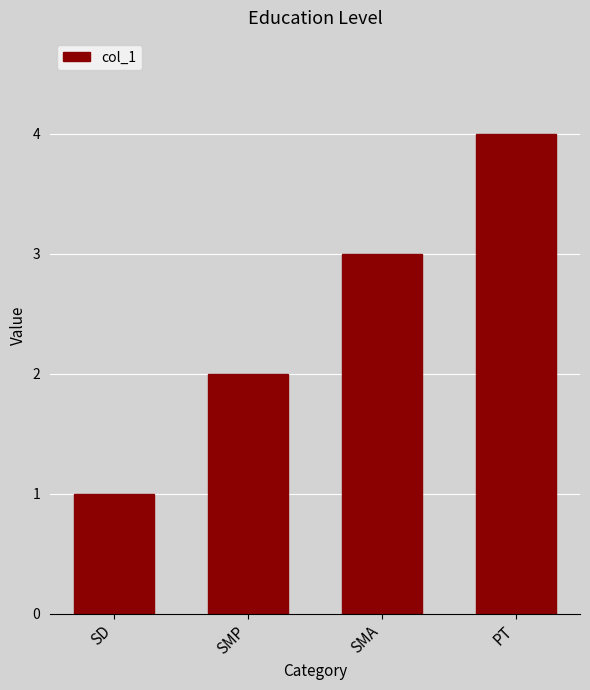

What is the label of the 1st bar from the right?

PT